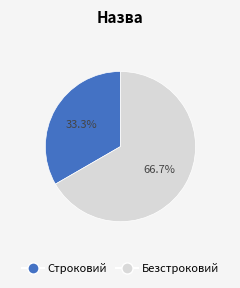

To the nearest percent, what is the combined percentage of Безстроковий and Строковий?

100%